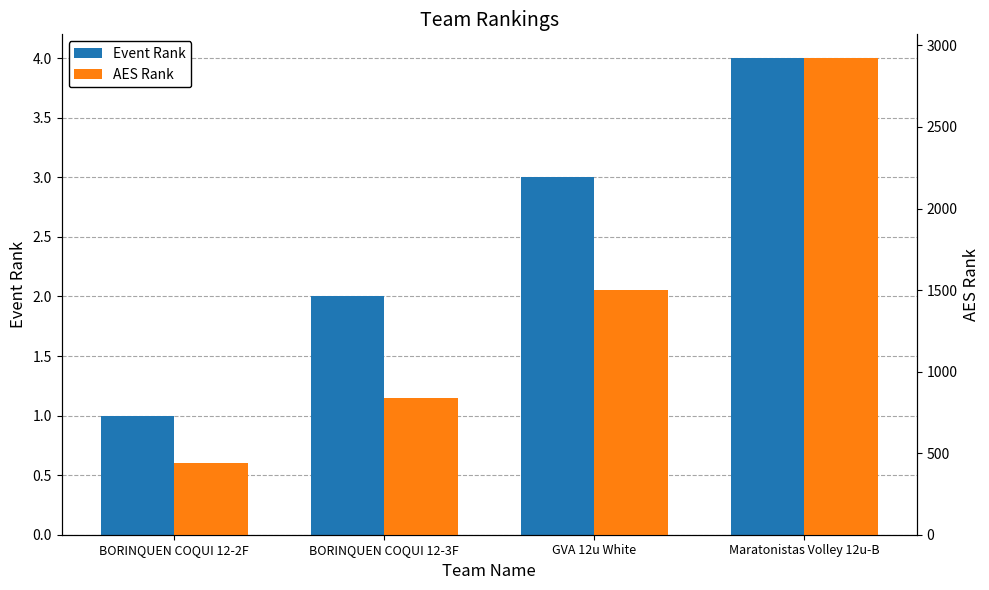

Which label corresponds to the smallest value in the chart?

BORINQUEN COQUI 12-2F